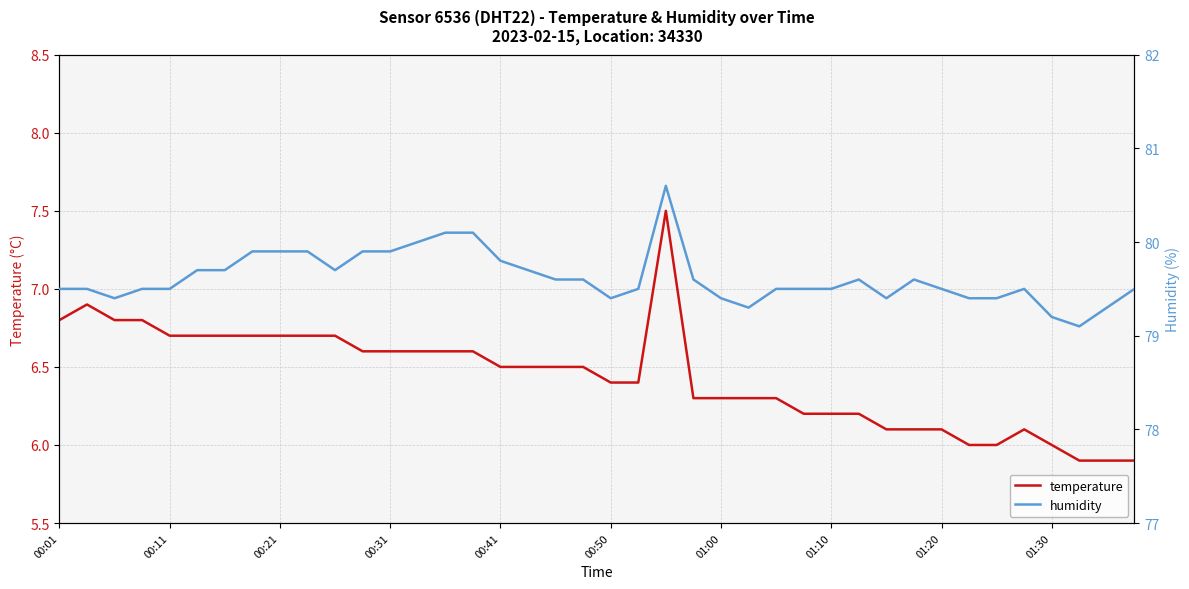

True or false: humidity has more than 0 interior local peaks.

True